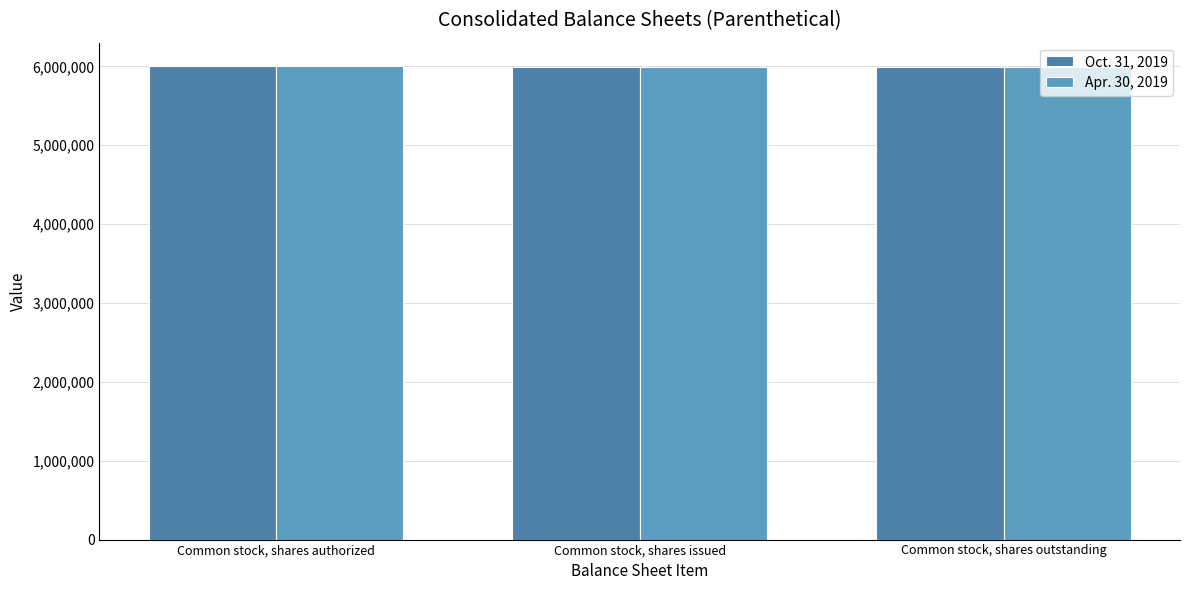

What are all the series names shown in the legend?

Oct. 31, 2019, Apr. 30, 2019